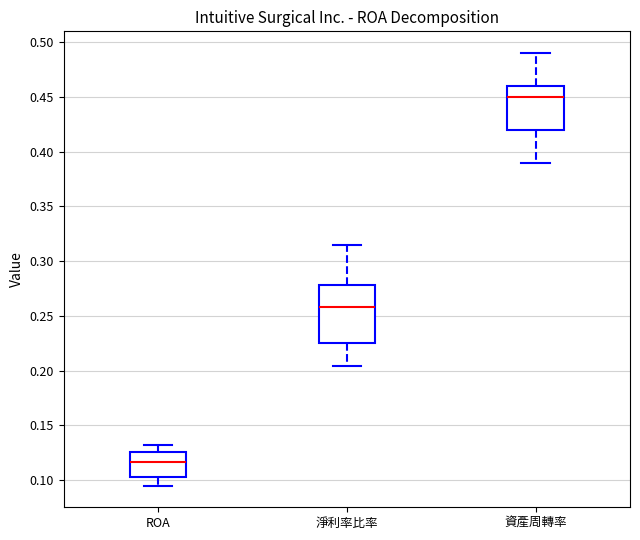

Where does the lower whisker of the box for 淨利率比率 end on the y-axis? The values are not printed on the chart, so give them approximately, as read against the axis.

0.205